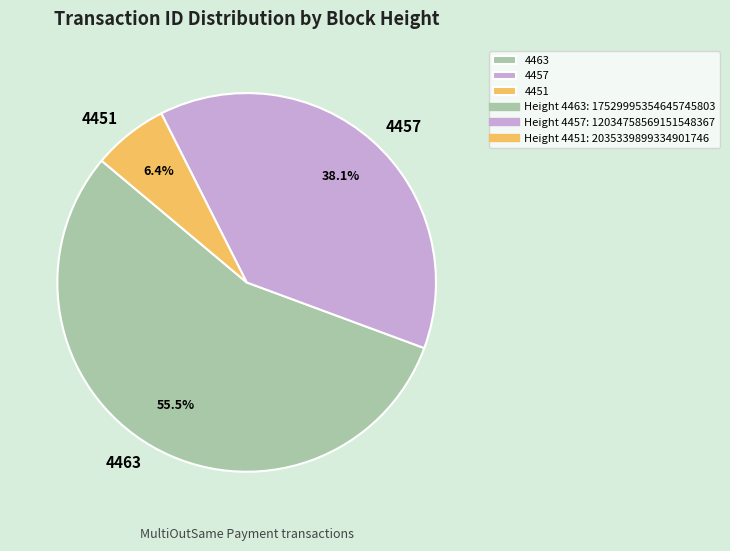

Do 4451 and 4463 together represent more than half of the pie?

Yes